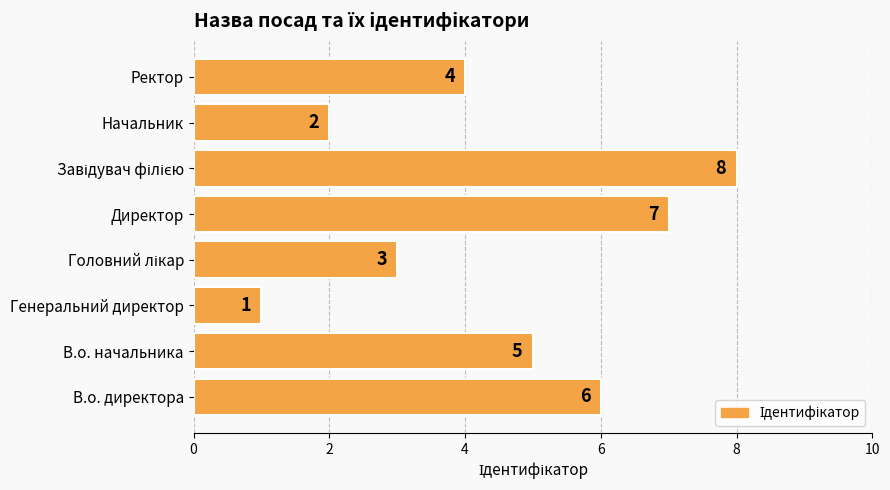

Count the values in the range 3 to 7.

5